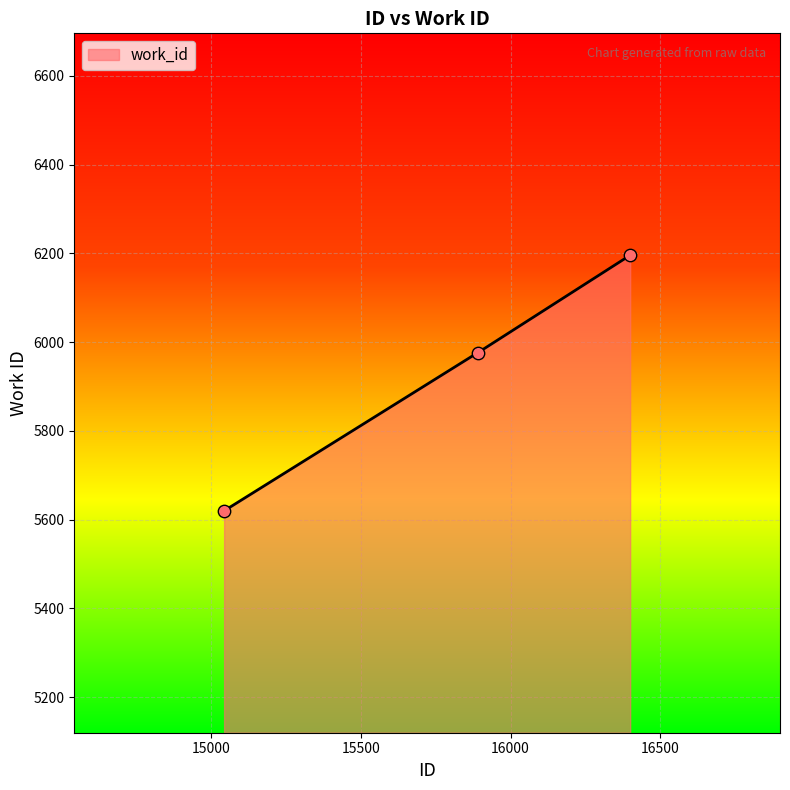

What is the change in value from 15890 to 16399?

+220